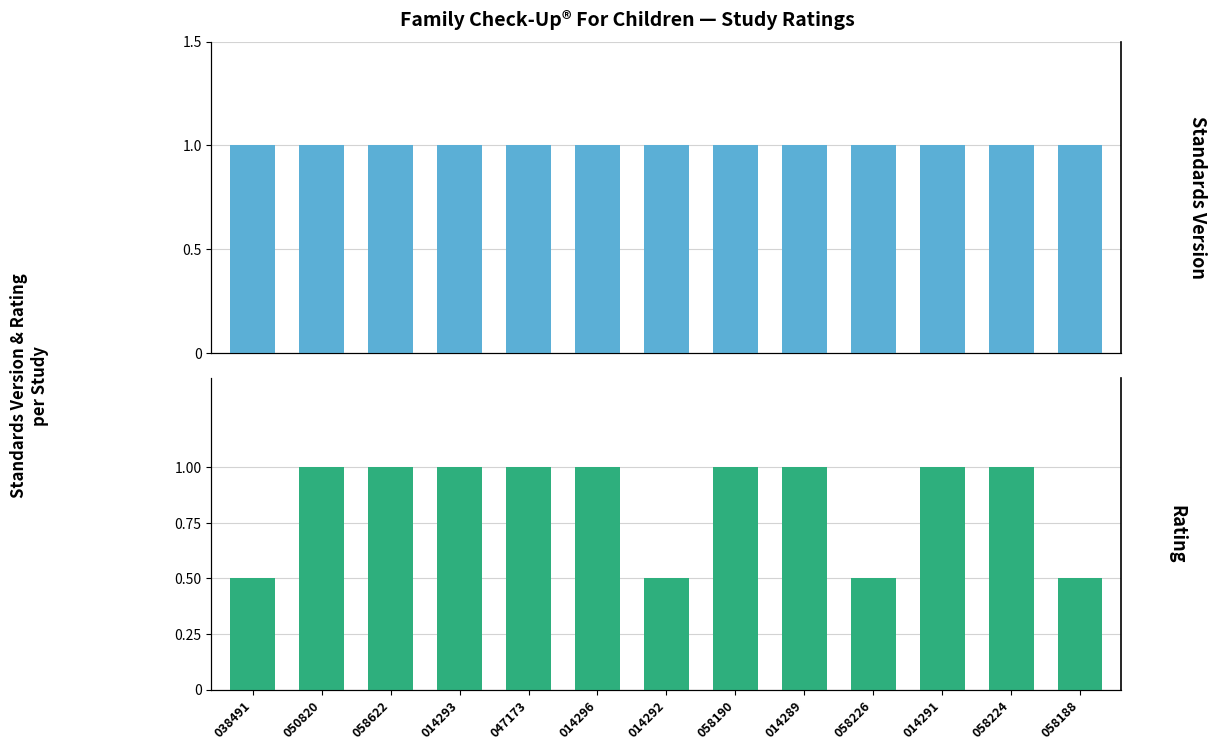

The Rating series shows 1.0 at 058622. True or false?

True